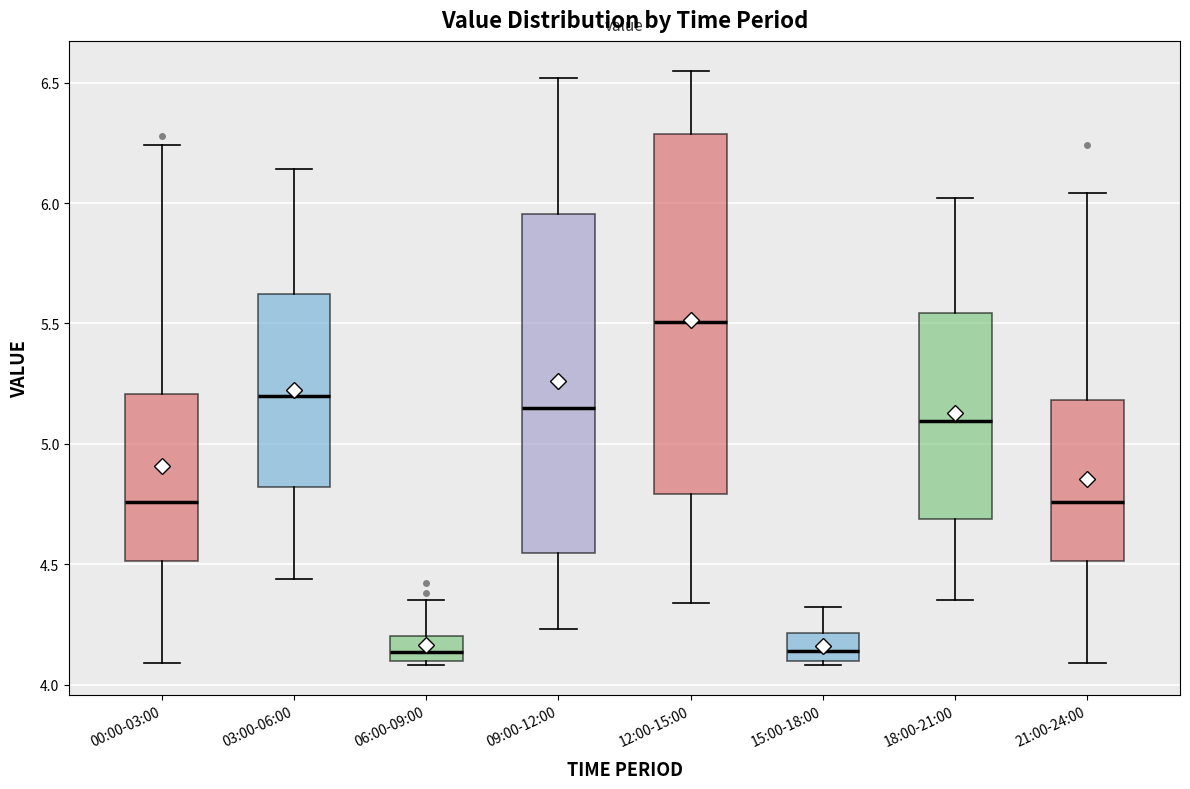

Where is the lower edge of the box for 21:00-24:00 on the y-axis? The values are not printed on the chart, so give them approximately, as read against the axis.

4.50